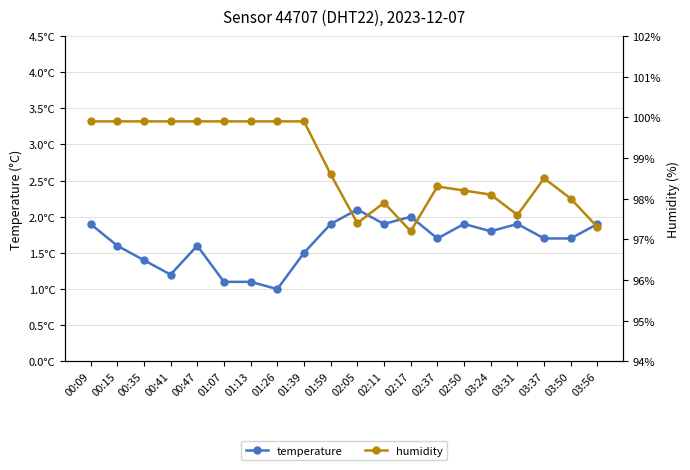

True or false: temperature and humidity cross at least once.

False